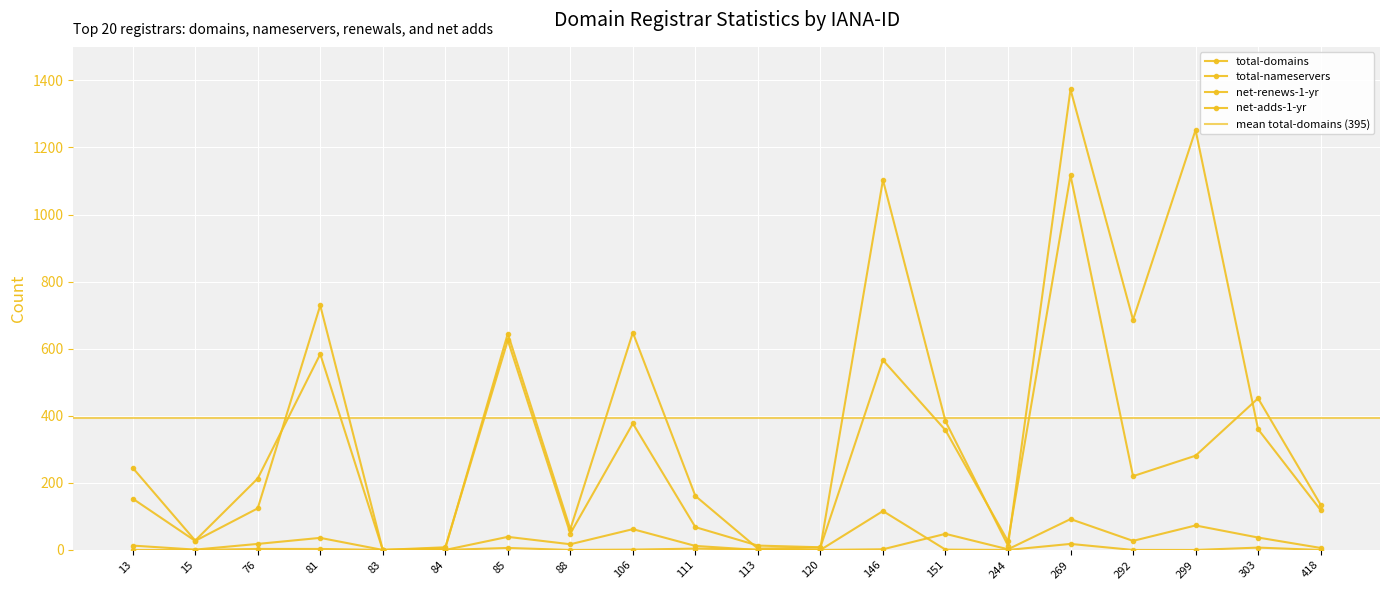

Which series has the largest total across all categories?

total-domains